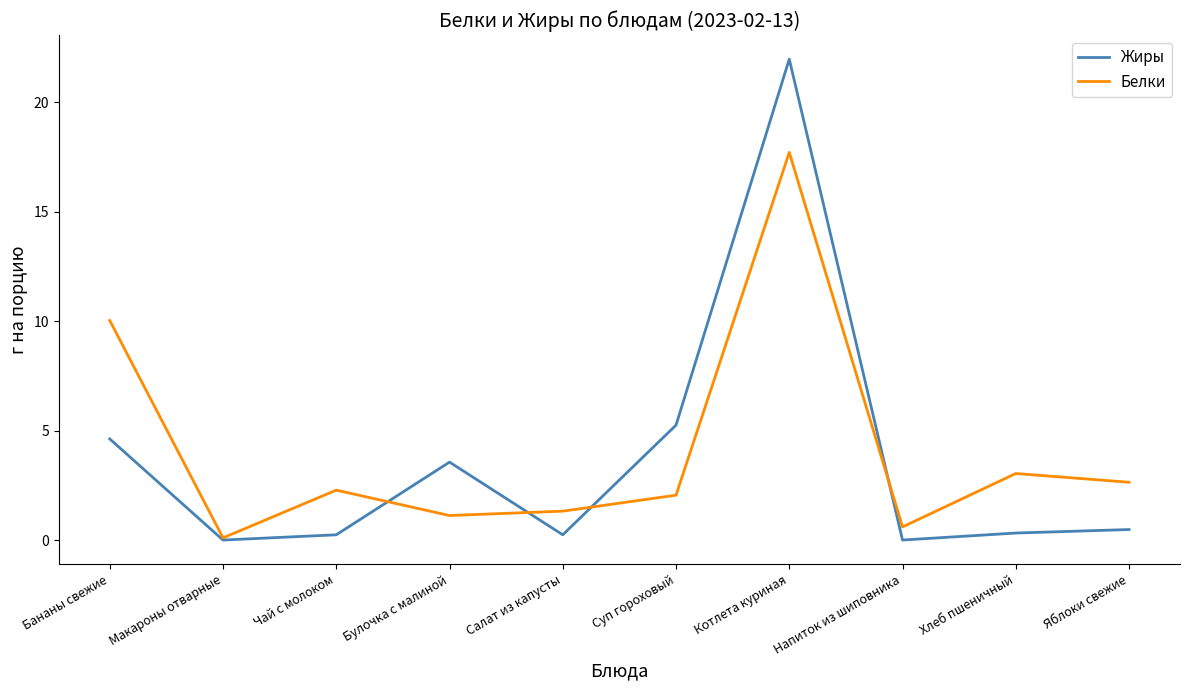

True or false: Жиры has more than 1 interior local peaks.

True